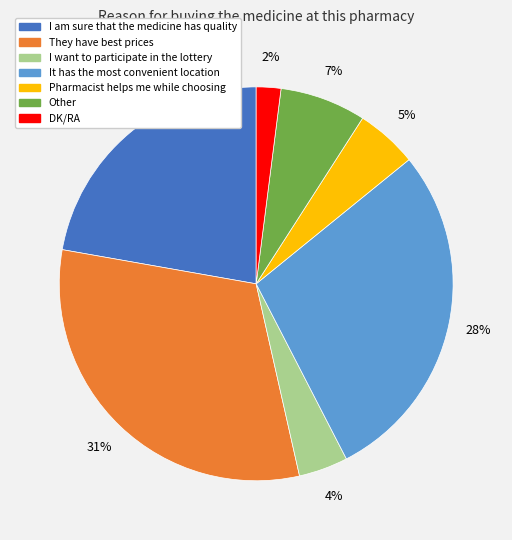

Is there any slice that represents more than half of the pie?

No